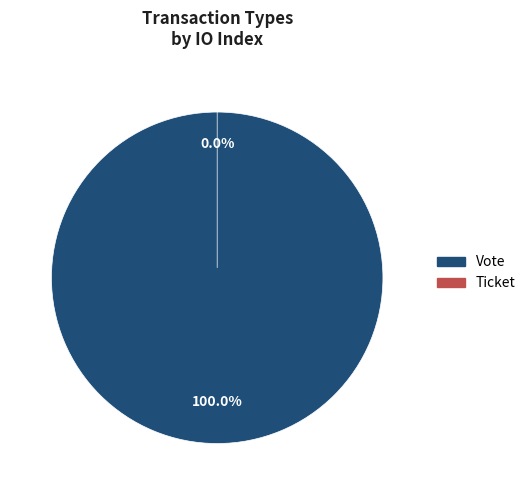

Between Vote and Ticket, which is larger?

Vote